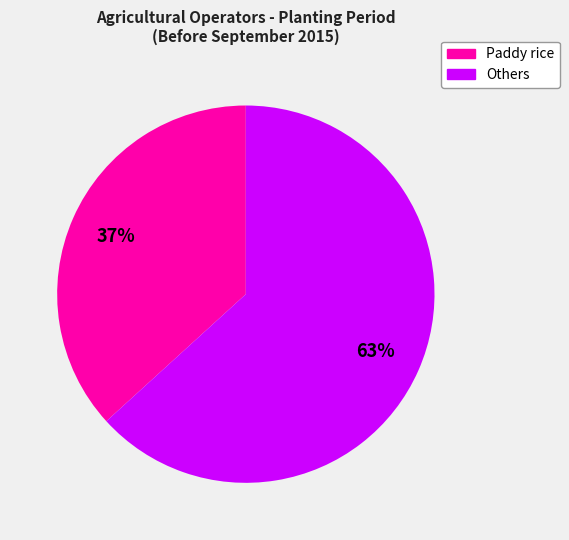

Is there any slice that represents more than half of the pie?

Yes